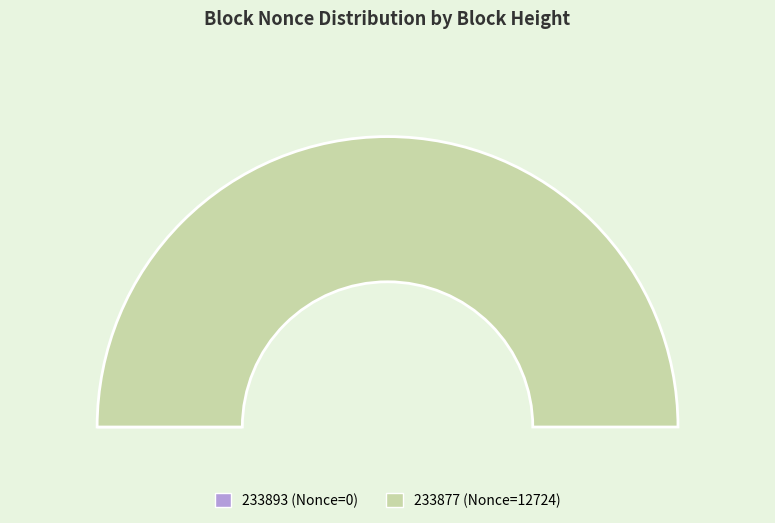

The 233877 slice represents 99% of the pie. True or false?

False